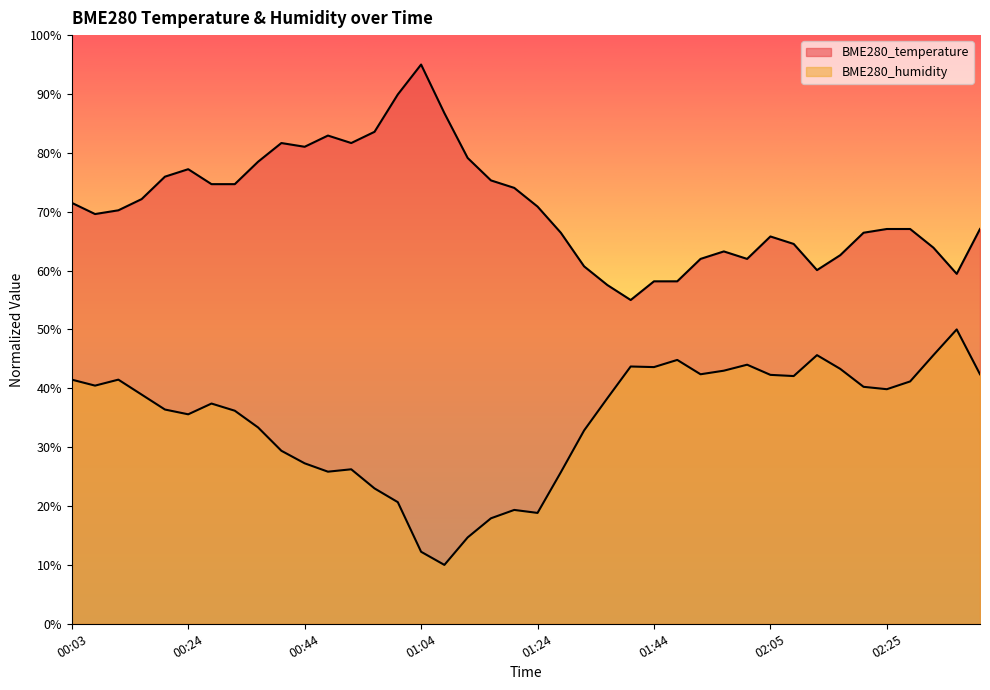

True or false: BME280_humidity has more than 2 points higher than both neighbors.

True